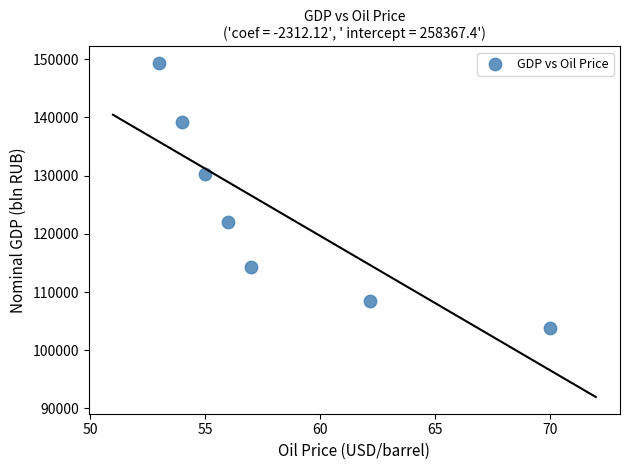

What is the average Y value?

123892.2